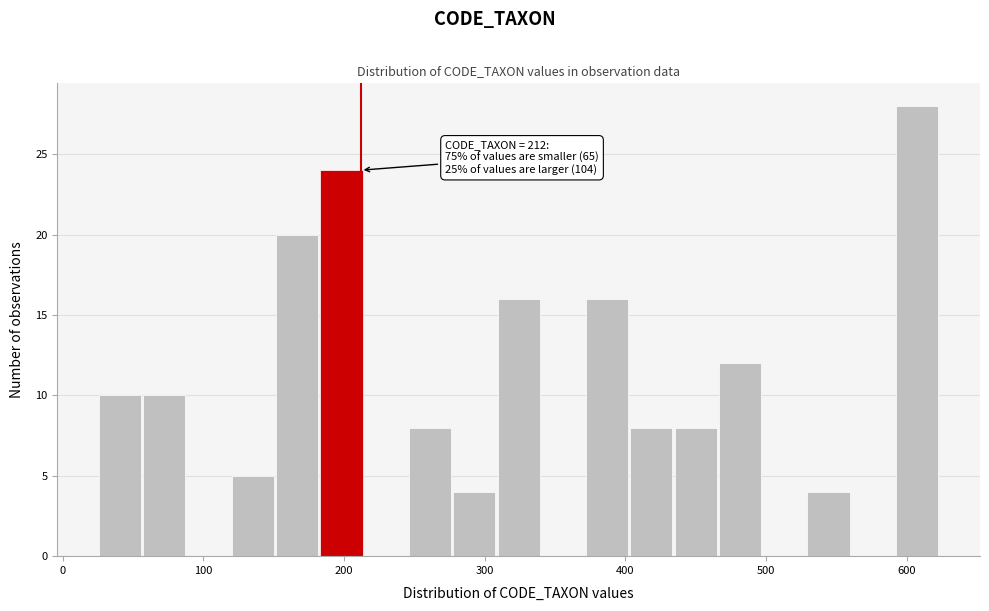

Around what value on the x-axis is the tallest bar? Give the approximate position of its centre, as read against the axis.

610